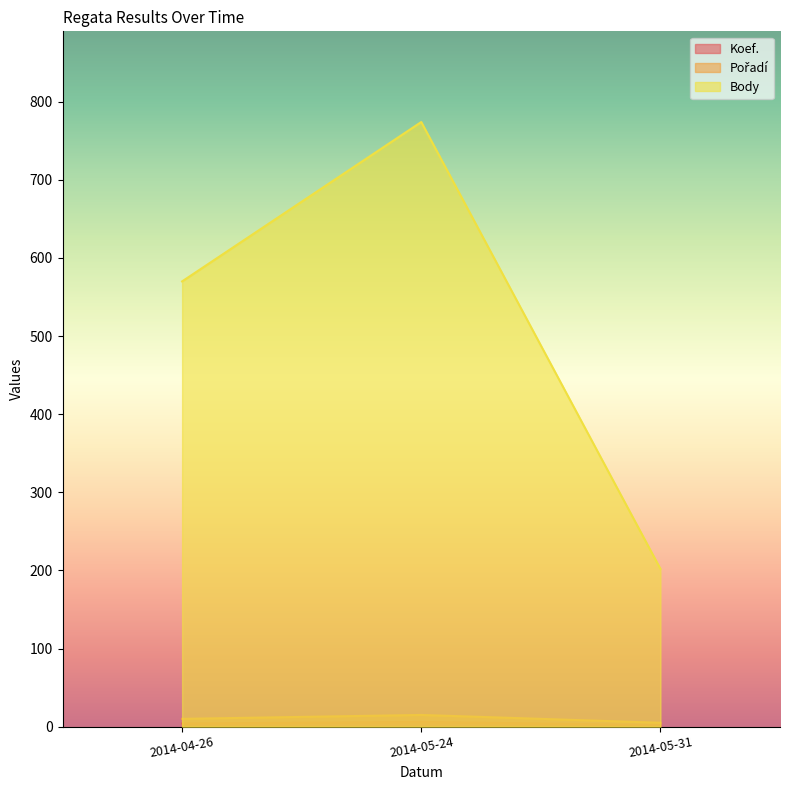

How many values in the Pořadí series are below 10?

1